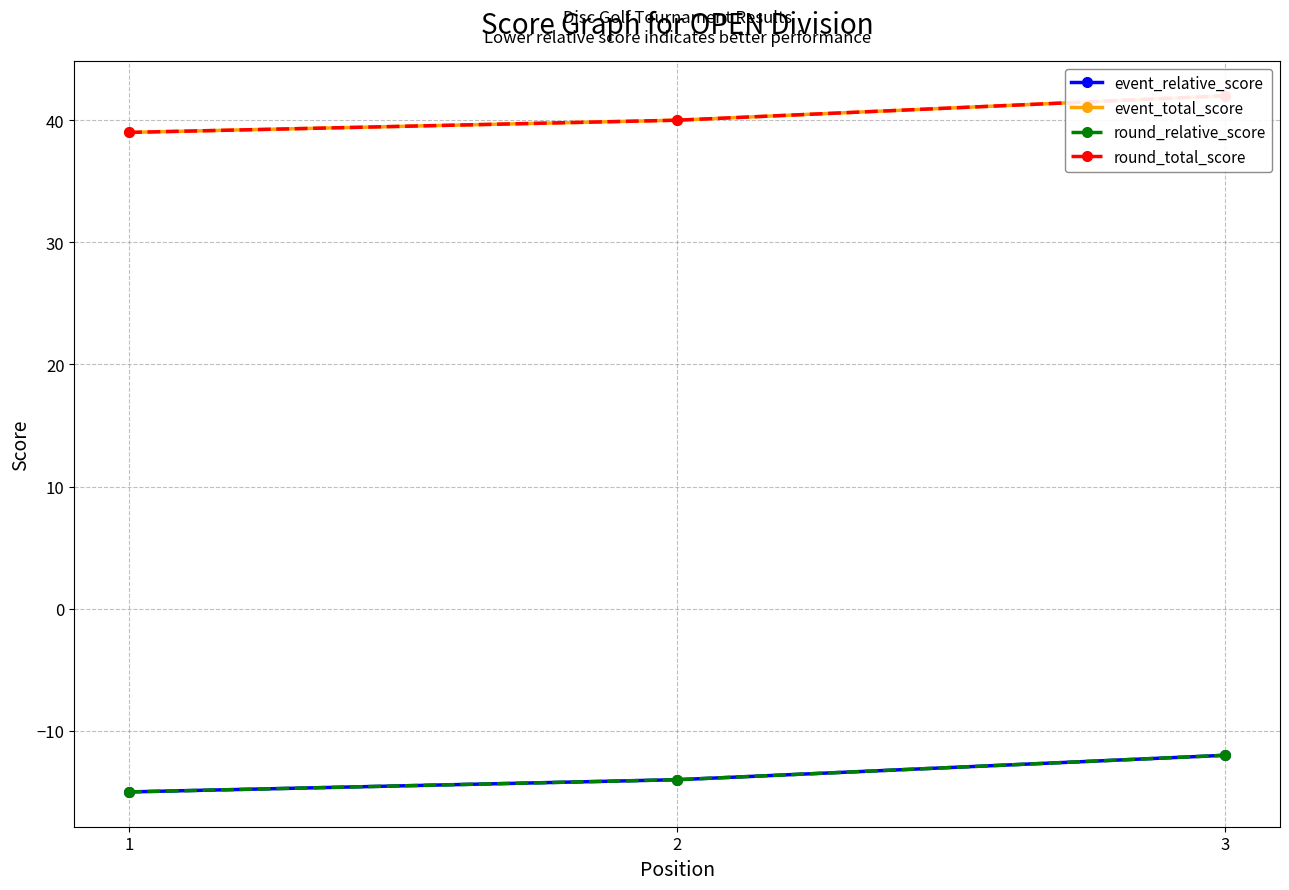

Which series has the largest total across all categories?

event_total_score